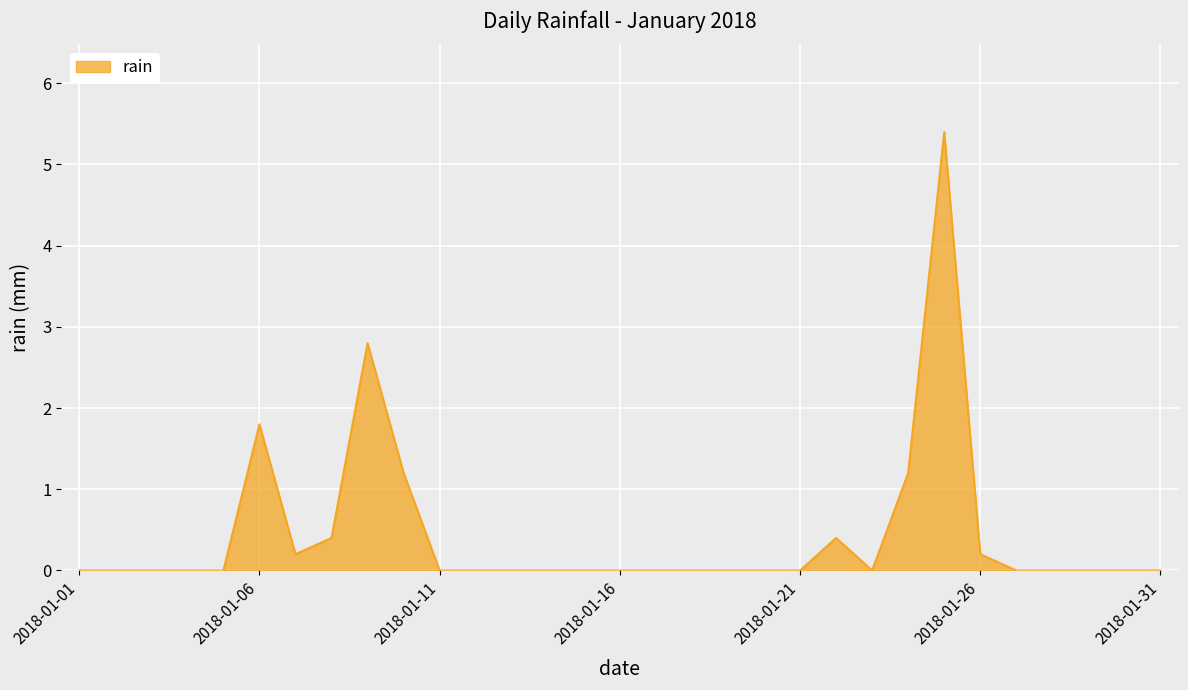

What is the difference between the maximum and minimum values?

5.4